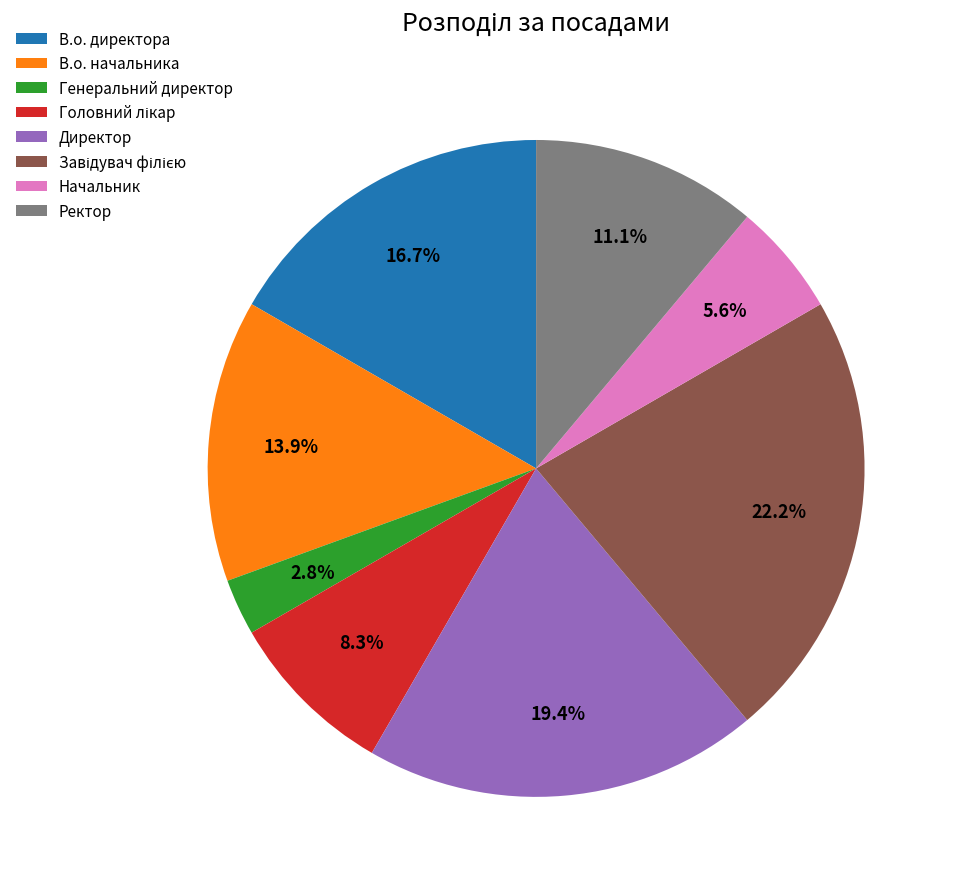

How much of the chart is everything except Ректор?

88.9%